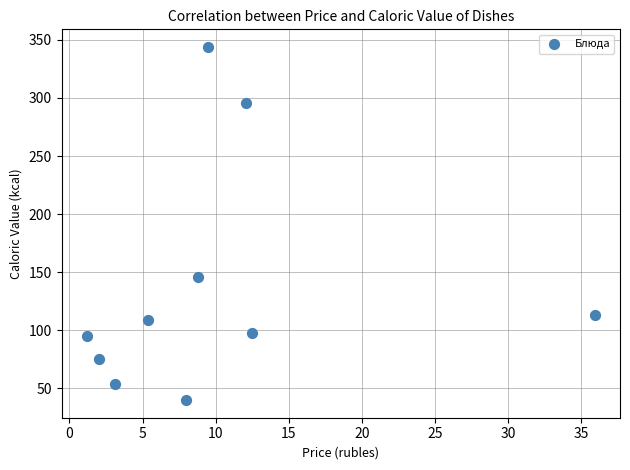

What is the average Y value?

137.1